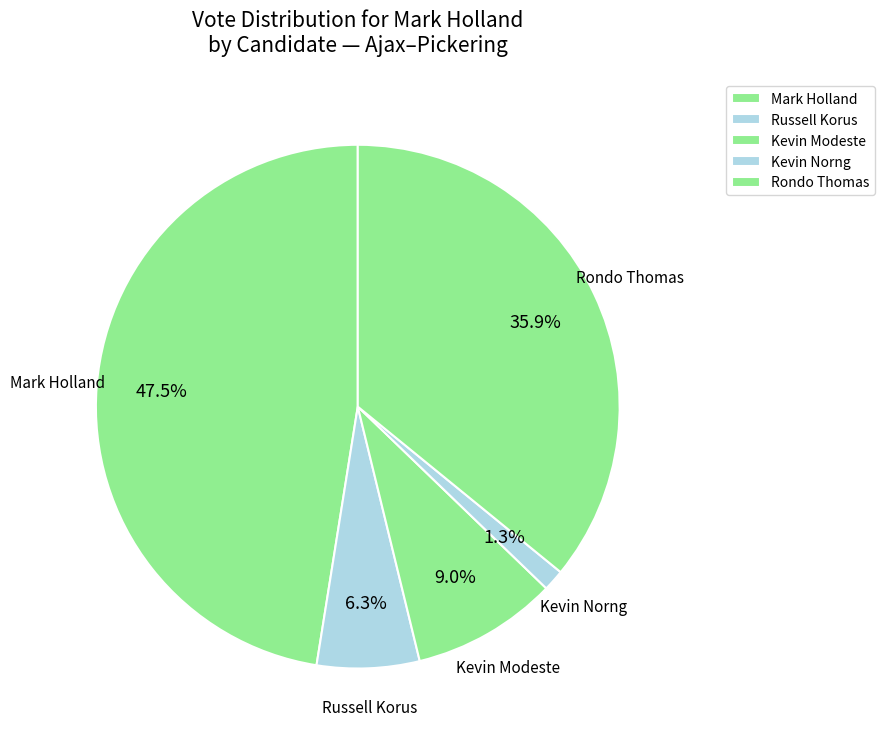

To the nearest percent, what is the difference between the largest and smallest slice percentages?

46%